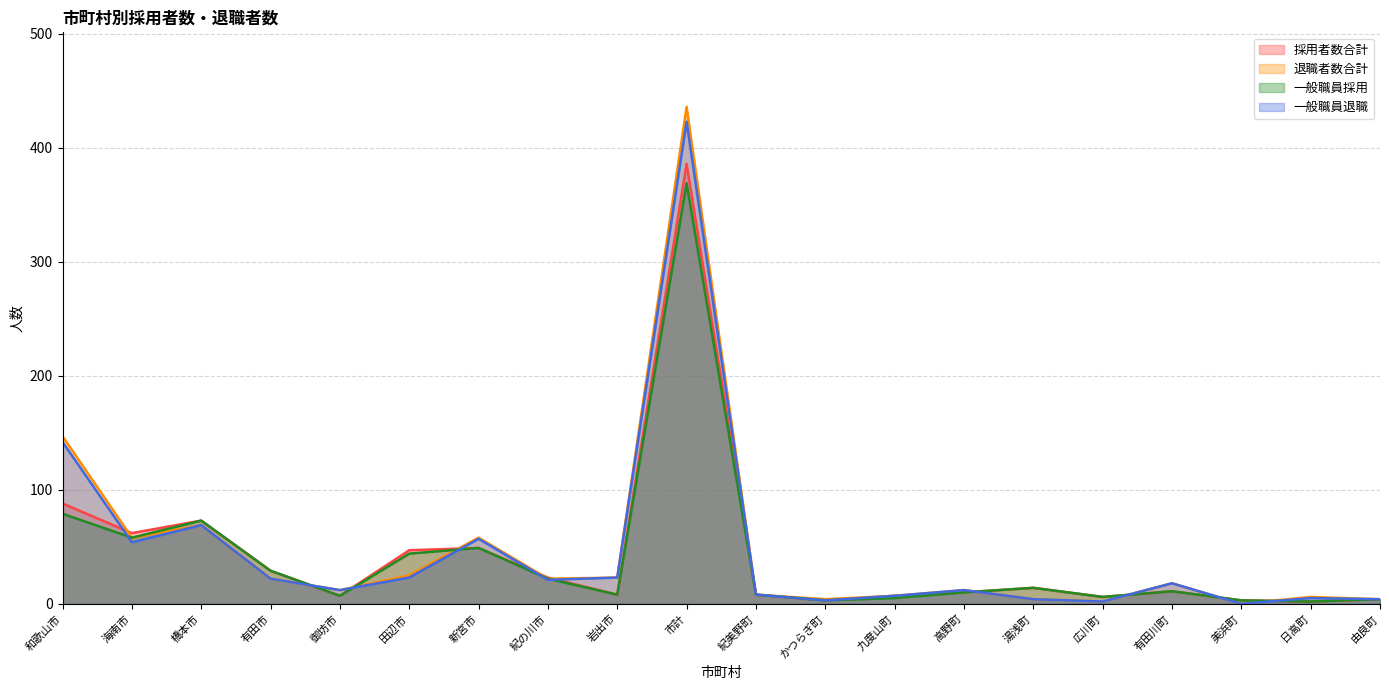

List the series in order of their peak value, lowest first.

一般職員採用, 採用者数合計, 一般職員退職, 退職者数合計